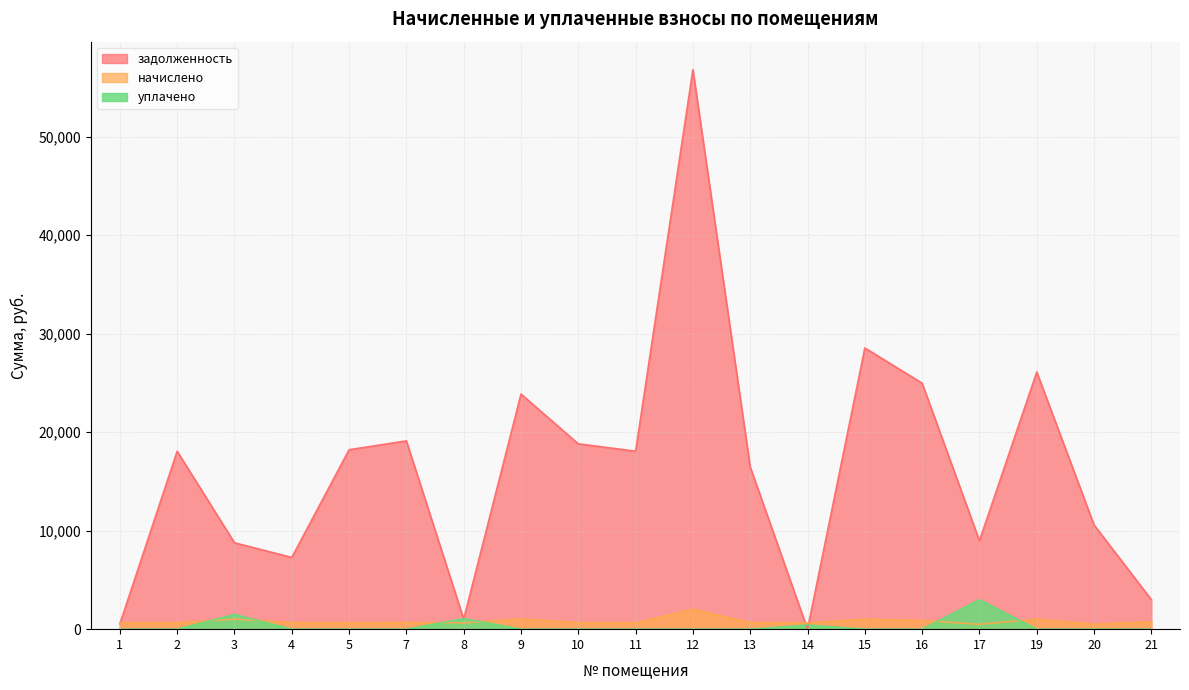

Rank the series at 21 from highest to lowest value.

задолженность, начислено, уплачено